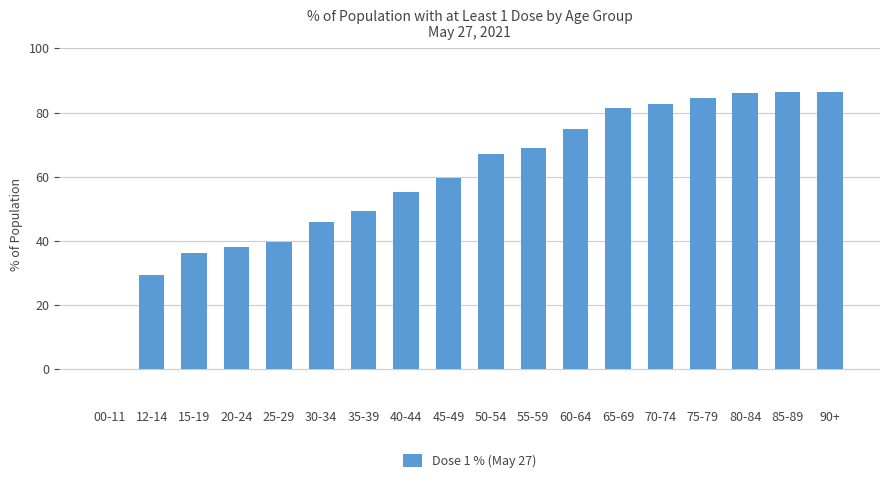

What is the ratio of the value at 25-29 to the value at 60-64?

0.5